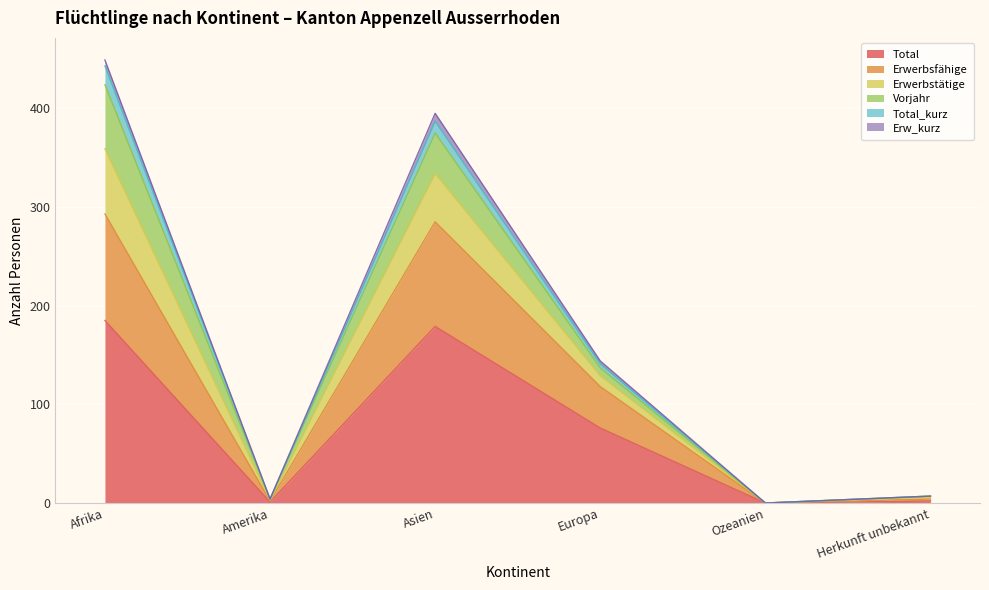

What are all the series names shown in the legend?

Total, Erwerbsfähige, Erwerbstätige, Vorjahr, Total_kurz, Erw_kurz